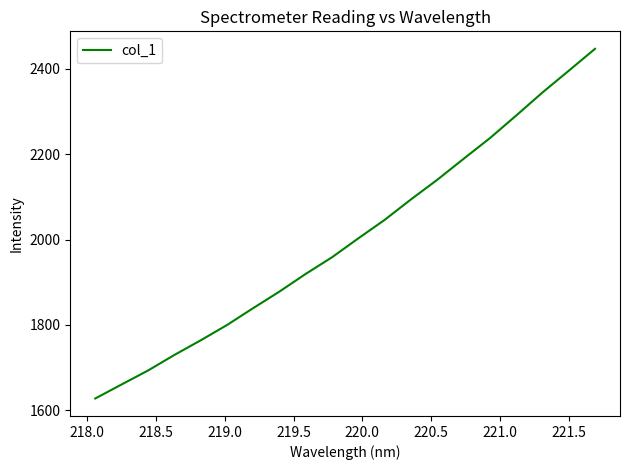

What is the maximum value shown in the chart?

2446.3